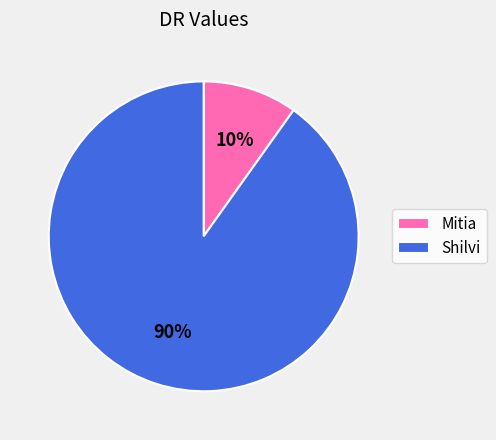

How many segments does this pie chart have?

2